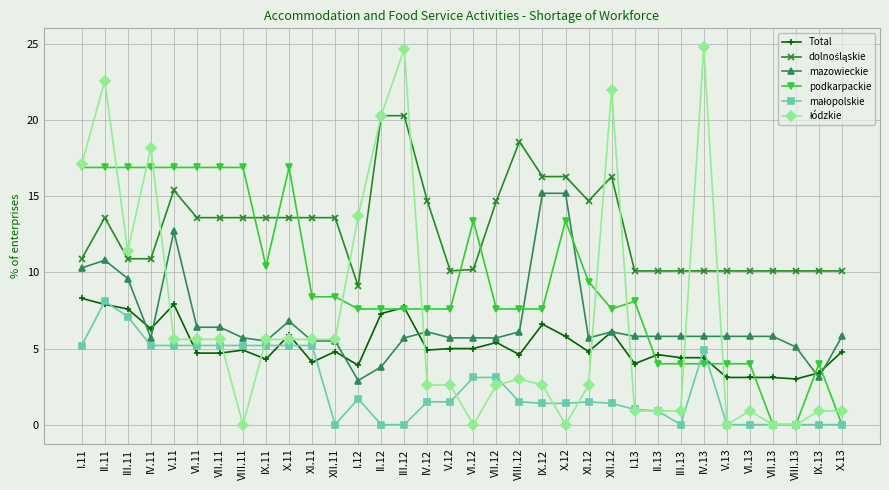

What is the value of the mazowieckie point at the 28th from the left?

5.8